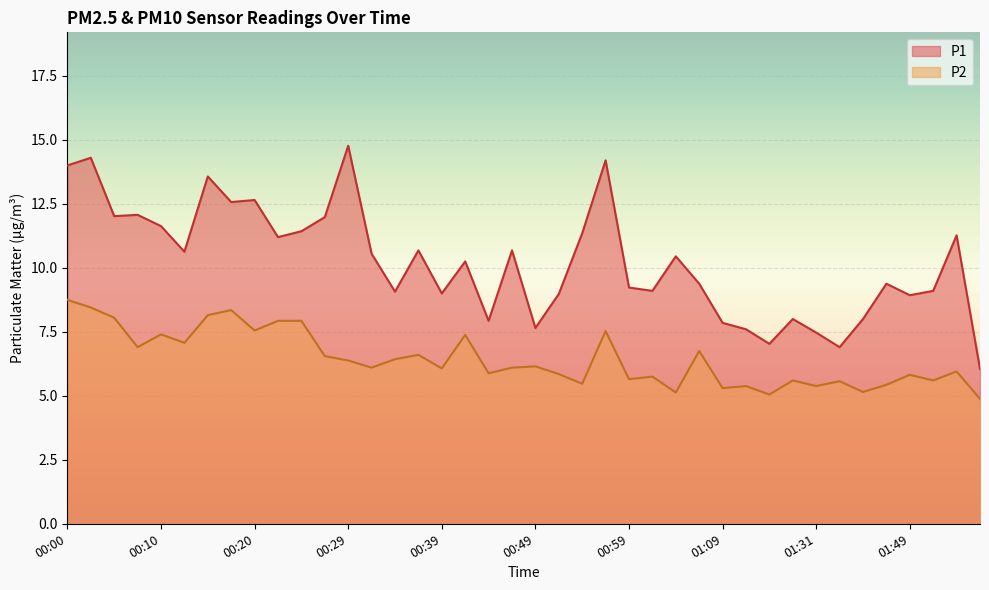

What is the approximate value of P2 at 01:49?

5.8